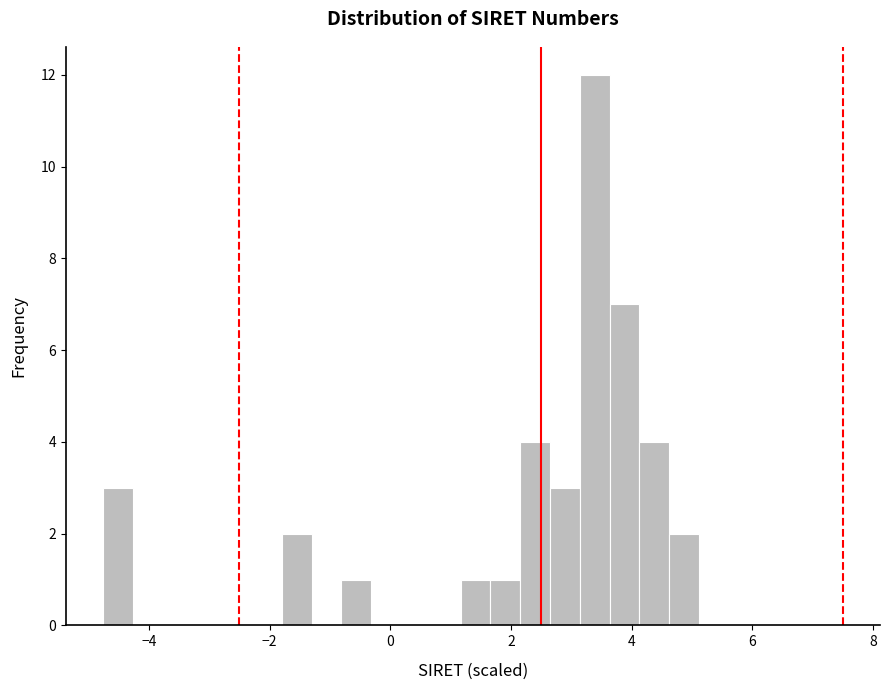

Around what value on the x-axis is the tallest bar? Give the approximate position of its centre, as read against the axis.

3.4